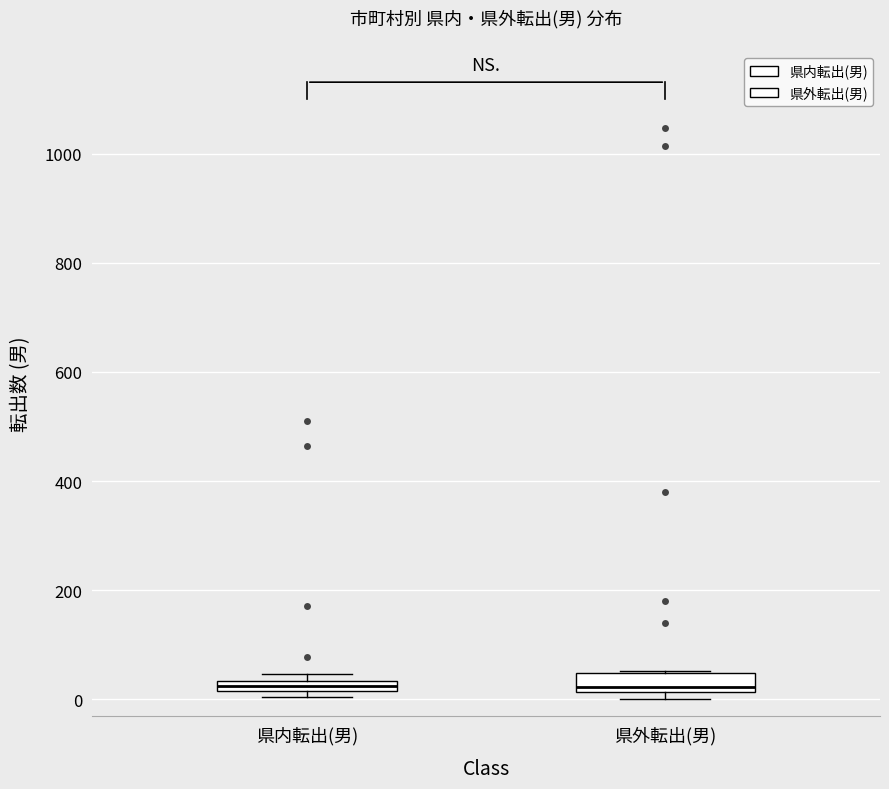

Where is the upper edge of the box for 県内転出(男) on the y-axis? The values are not printed on the chart, so give them approximately, as read against the axis.

40